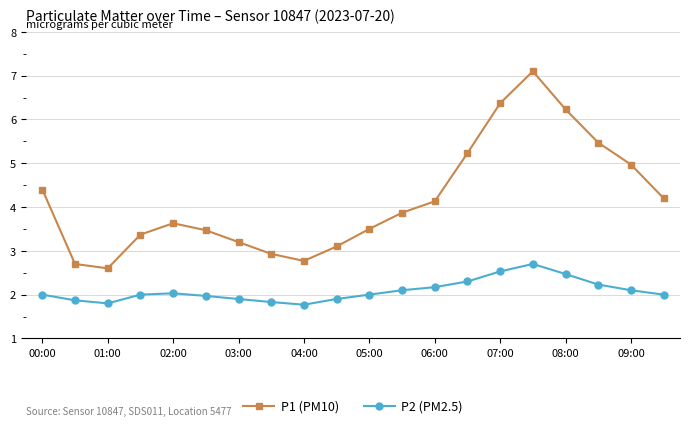

True or false: P2 (PM2.5) and P1 (PM10) cross at least once.

False